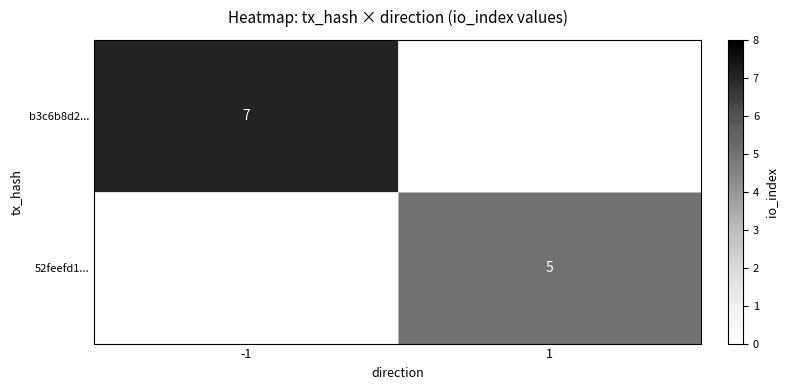

Is it true that 52feefd1... equals 5 at 1?

True